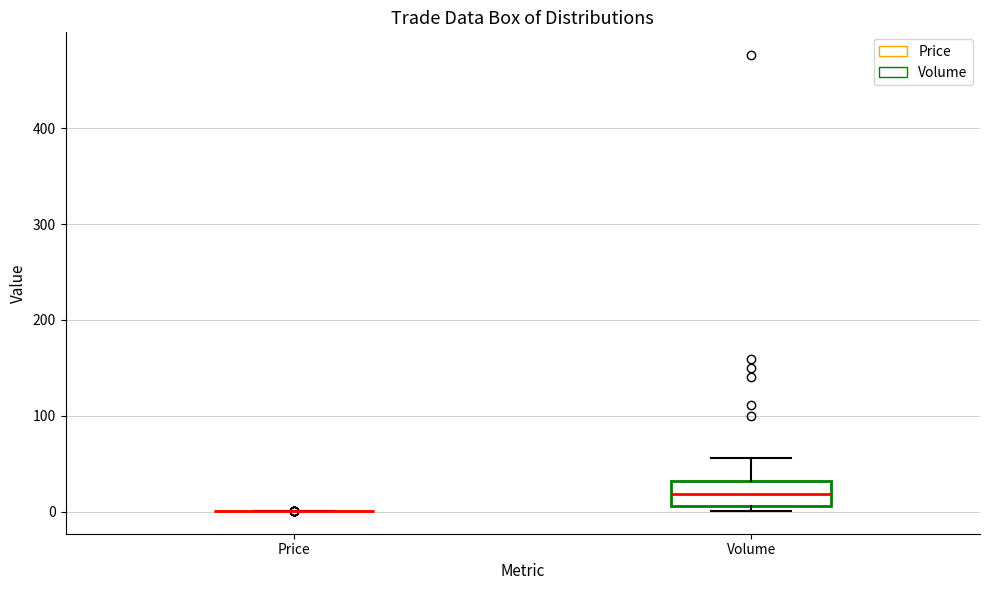

Reading left to right, read every box against the y-axis: the position of its median line, the range the box covers, and the ends of its whiskers. The values are not printed on the chart, so give them approximately, as read against the axis.

Price: box collapsed to a line at 0, whiskers 0 to 0
Volume: median 20, box 10 to 30, whiskers 0 to 60